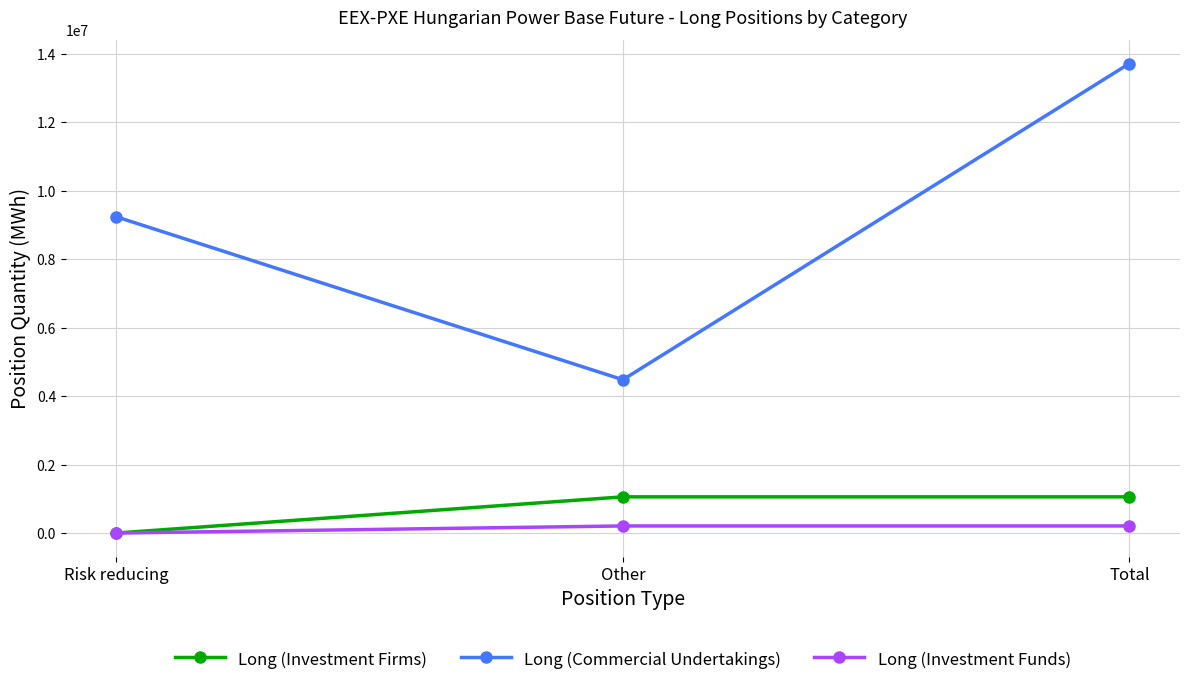

What is the total value across all series at Total?

14975051